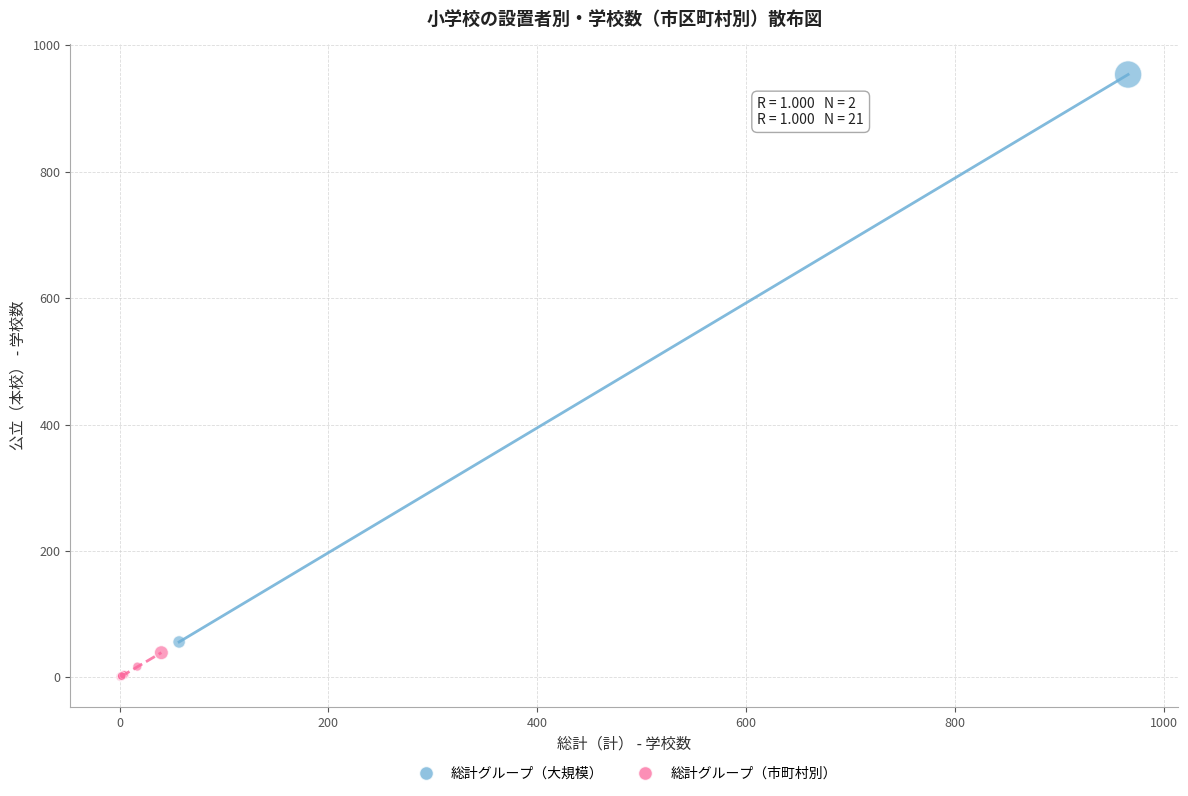

What are all the series names shown in the legend?

総計グループ（大規模）, 総計グループ（市町村別）